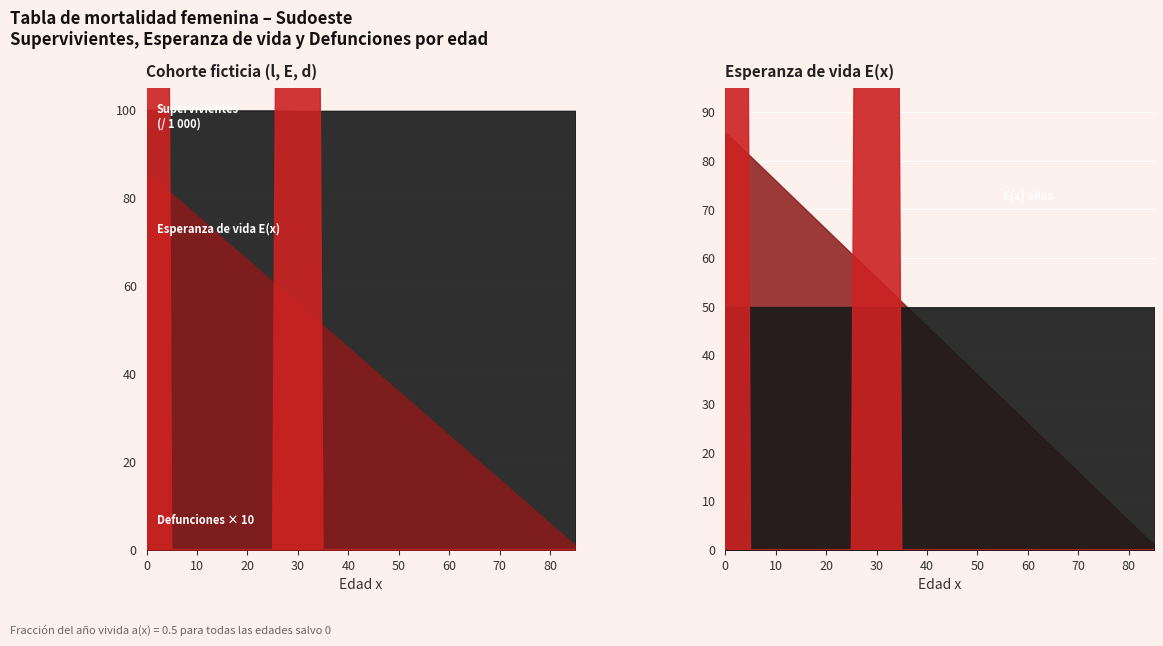

Which category has the lowest value in the Defunciones d(x) series?

5